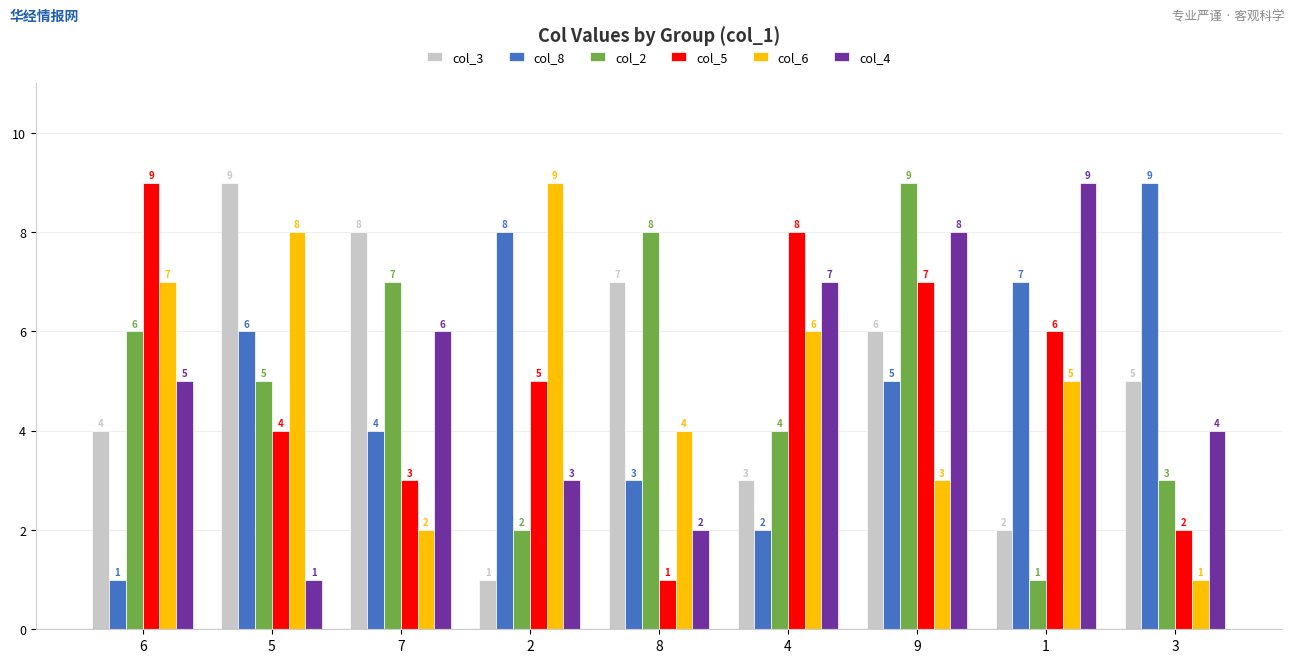

Are the bars horizontal?

No